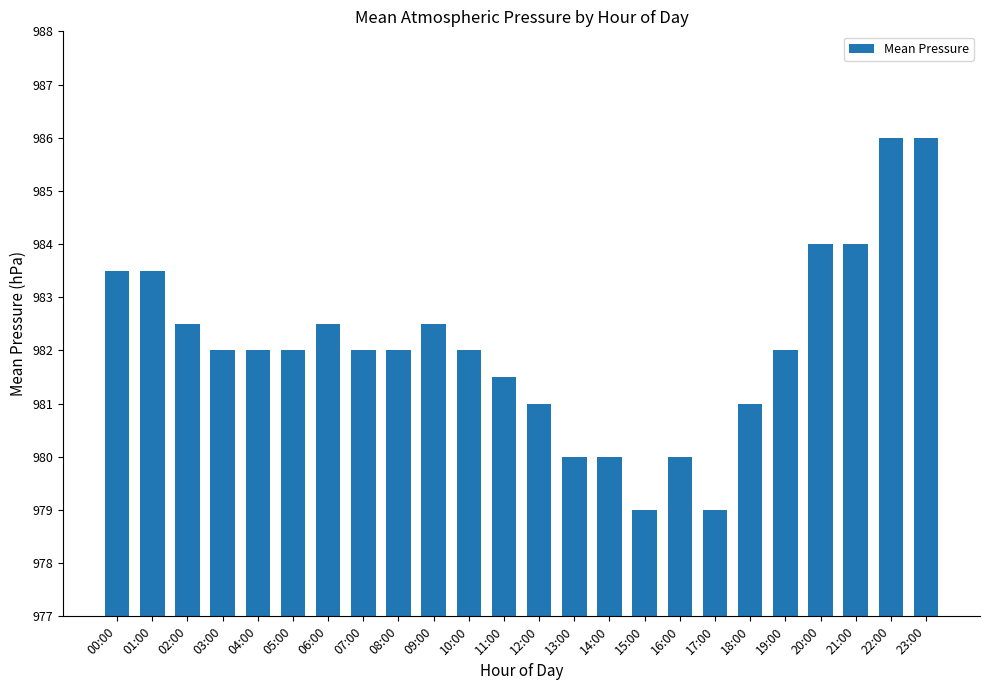

What is the sum of the values at 22:00 and 15:00?

1965.0